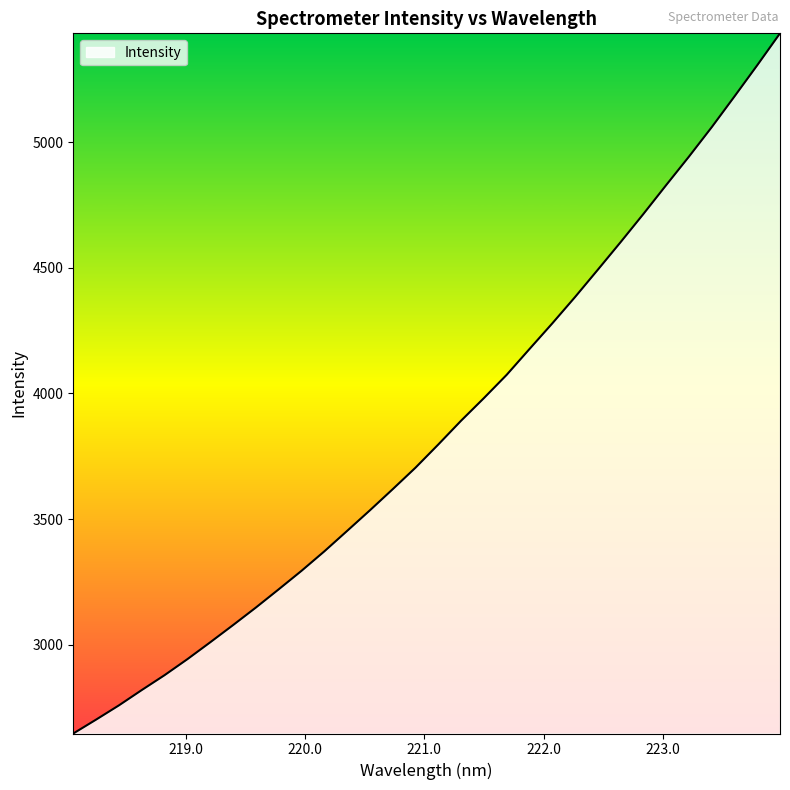

What is the smallest value displayed?

2647.8